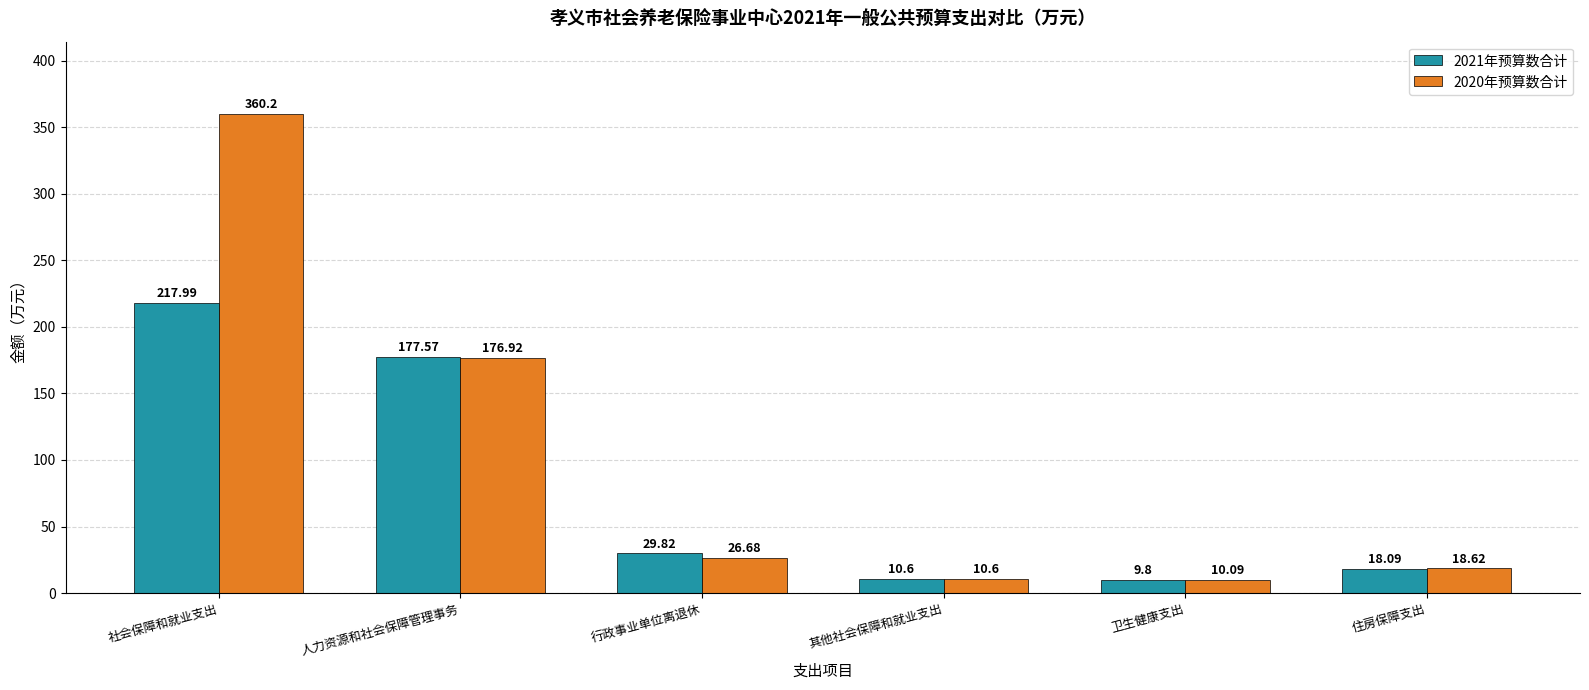

What position from the left is 社会保障和就业支出?

1